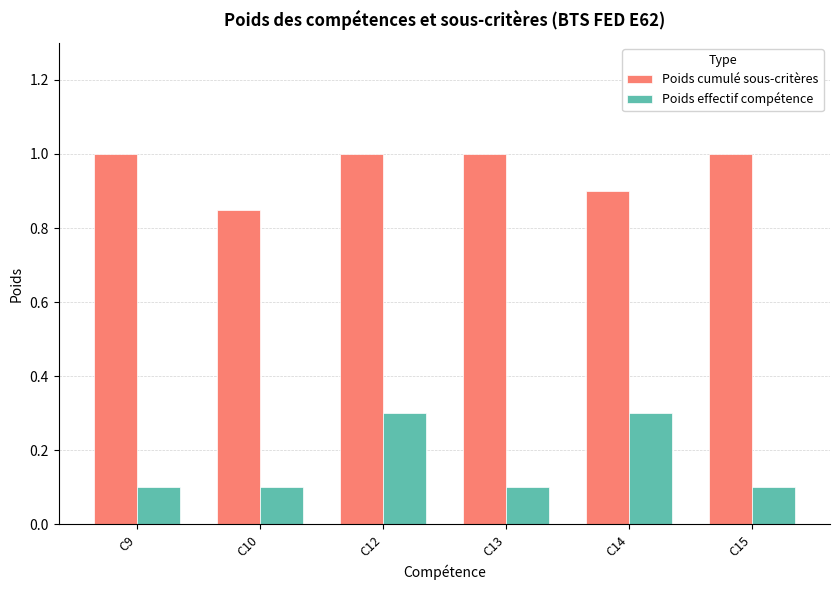

What is the total value across all series at C15?

1.1